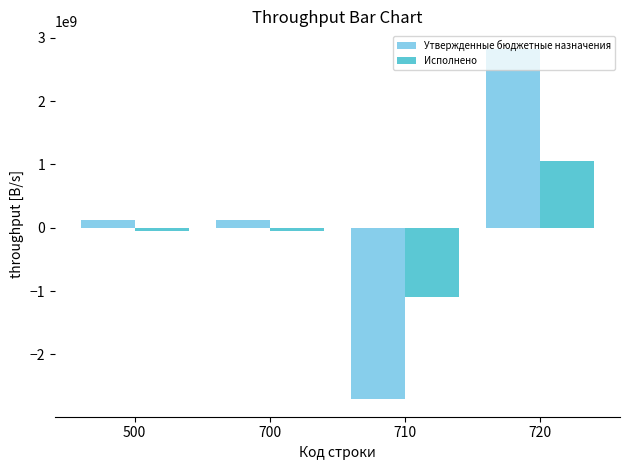

How many values in the Утвержденные бюджетные назначения series are below 117238198?

1